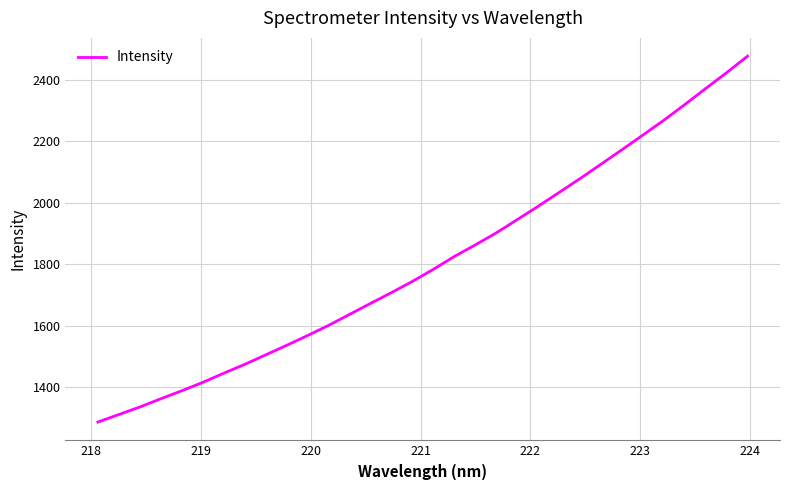

What is the difference between the maximum and minimum values?

1192.0